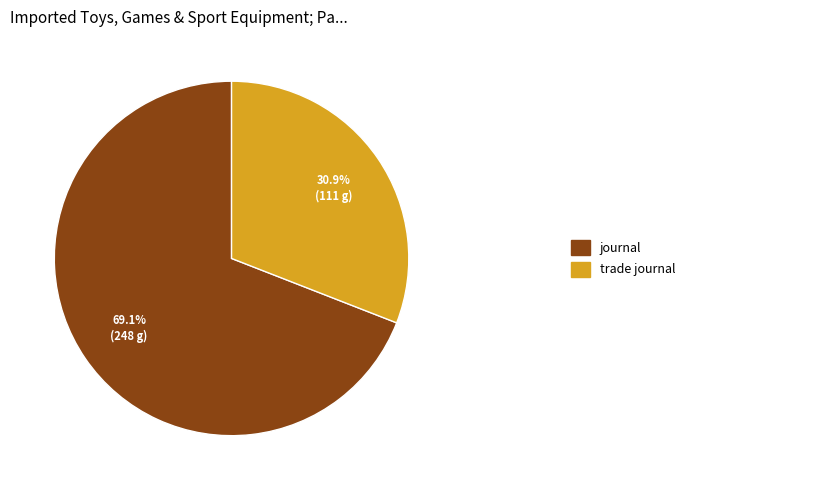

How many segments does this pie chart have?

2